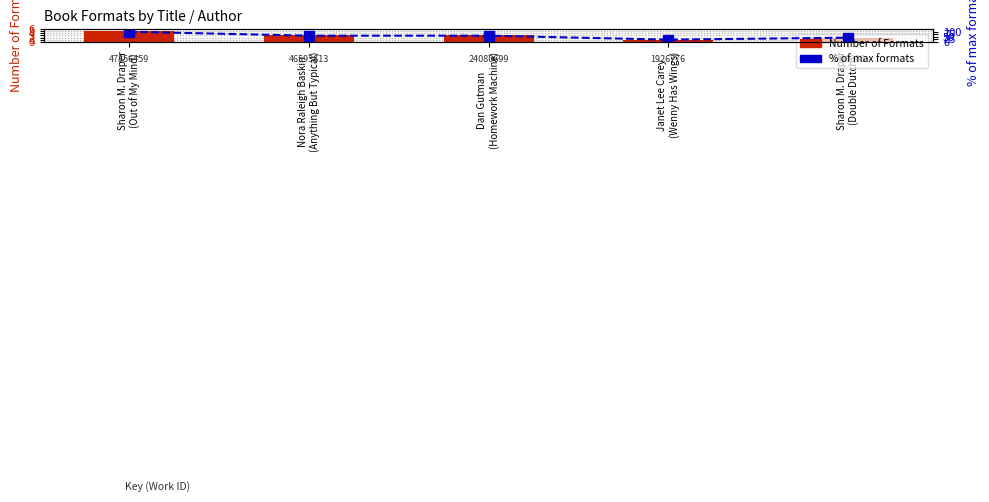

What is the spread (max minus min) of values at Nora Raleigh Baskin
(Anything But Typical)?

57